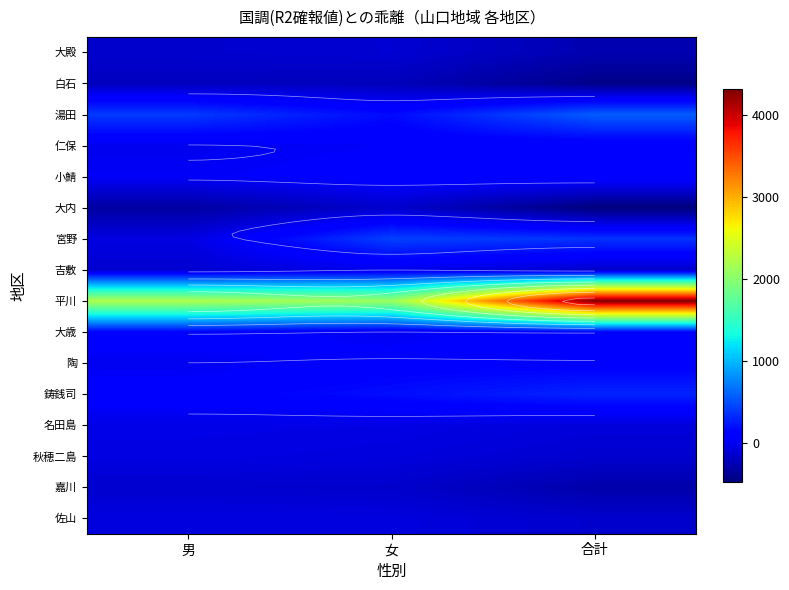

Which series has the largest total across all categories?

平川